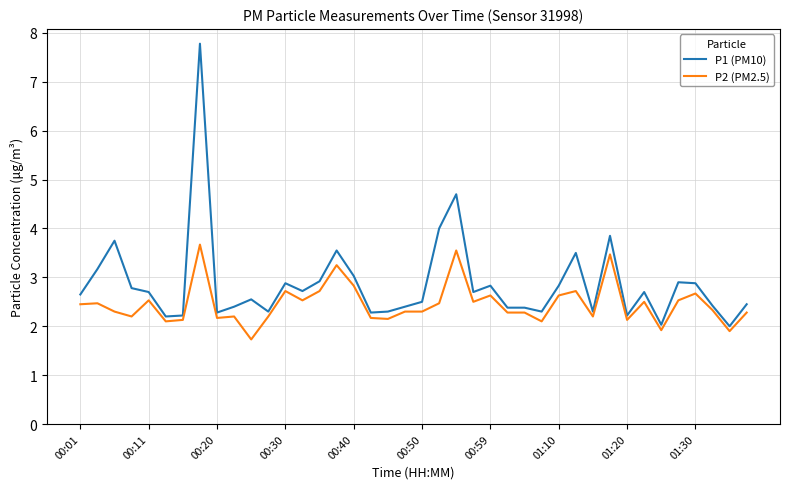

Which series has the widest spread of values?

P1 (PM10)